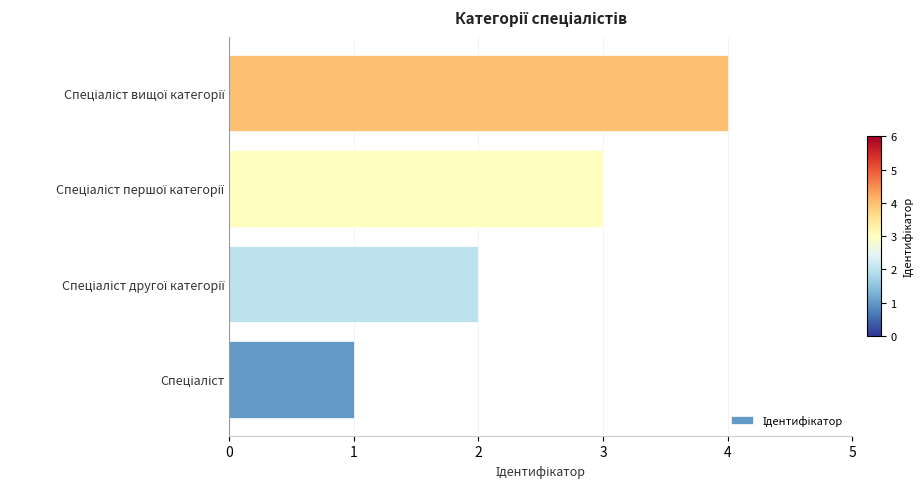

What is the sum of all values?

10